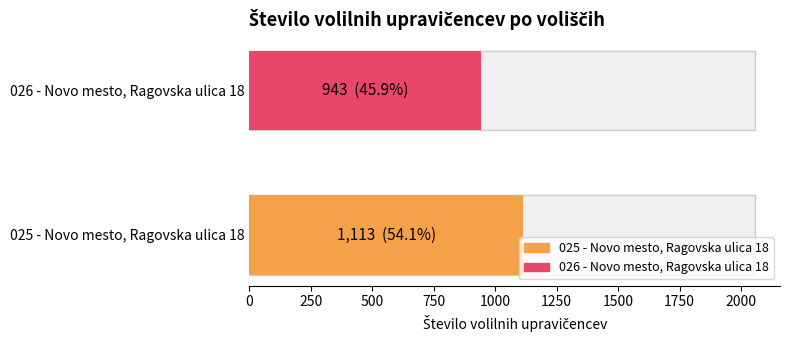

How many bars are there in total?

2